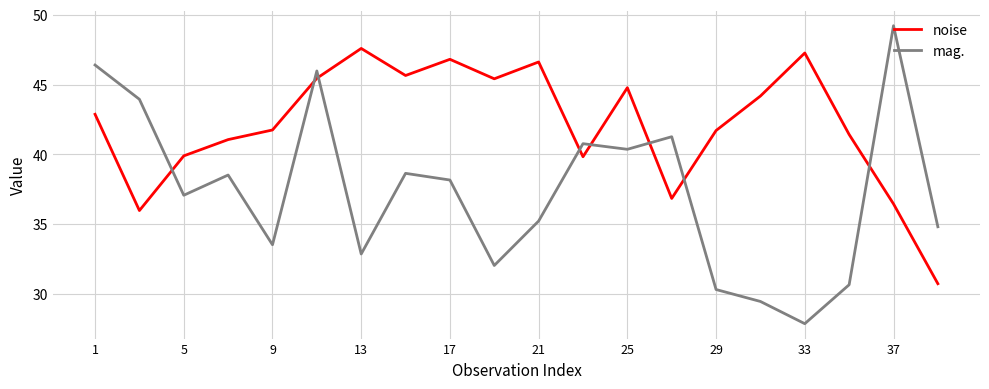

True or false: noise and mag. cross at least once.

True